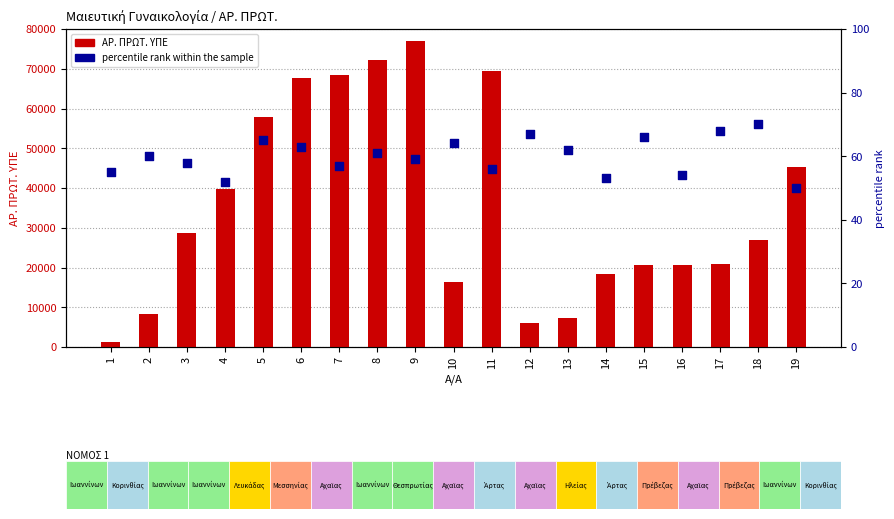

Which series contains the highest Y value?

ΑΡ. ΠΡΩΤ. ΥΠΕ